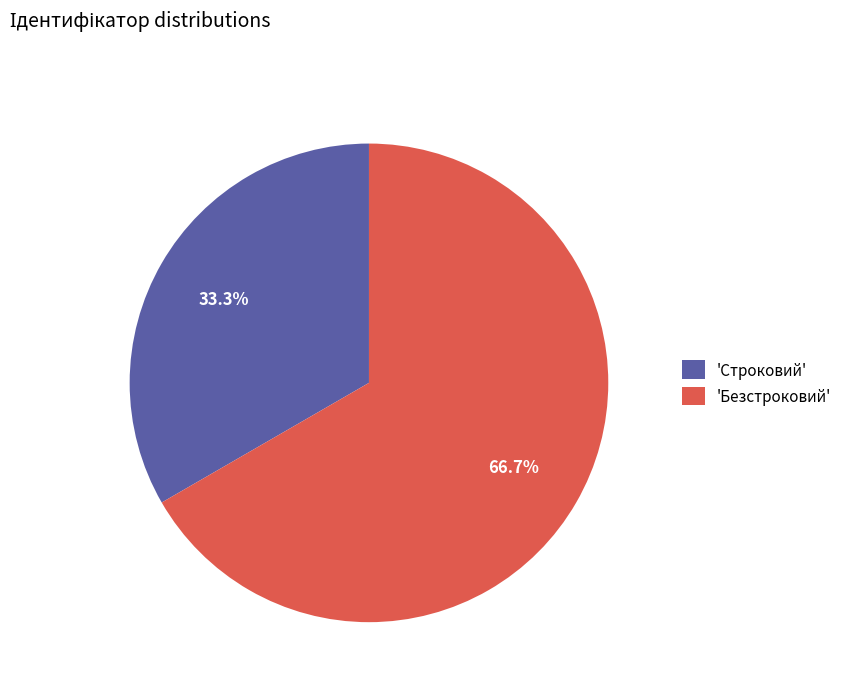

How much of the chart is everything except 'Строковий'?

66.7%